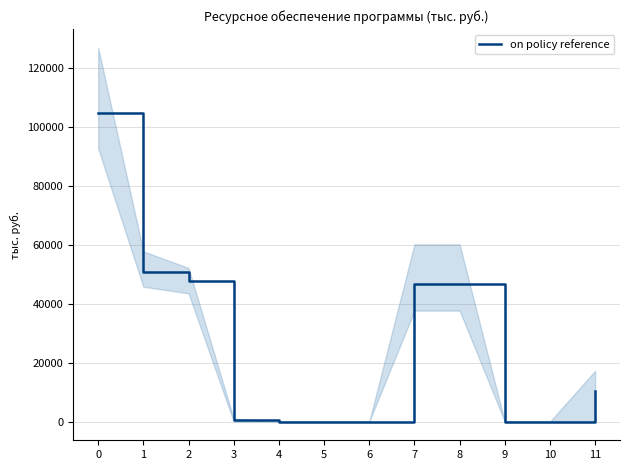

What is the sum of the values at 11 and 3?

10893.7